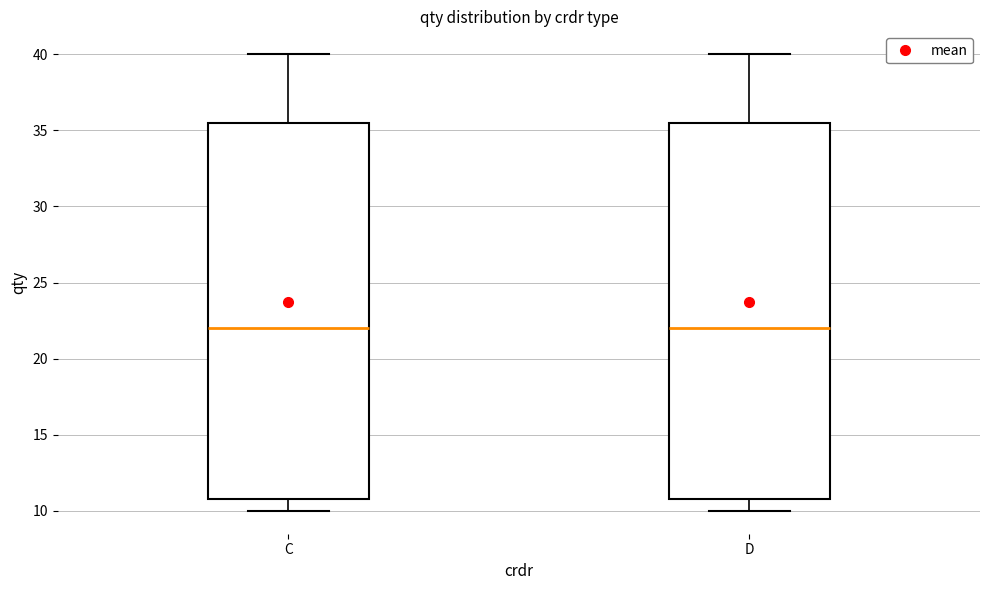

Where is the lower edge of the box for C on the y-axis? The values are not printed on the chart, so give them approximately, as read against the axis.

11.0